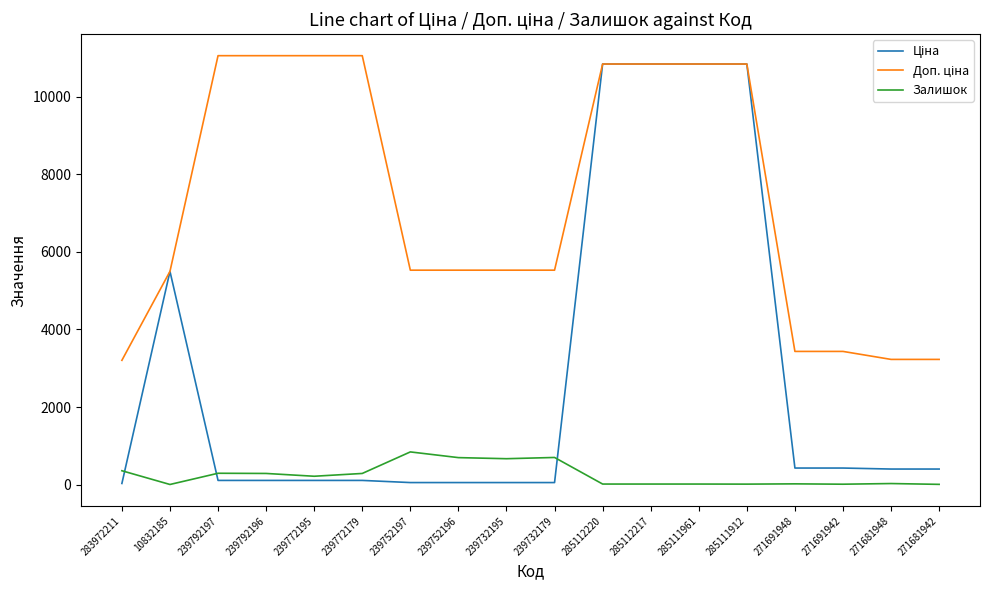

True or false: Залишок has more than 2 interior local peaks.

True